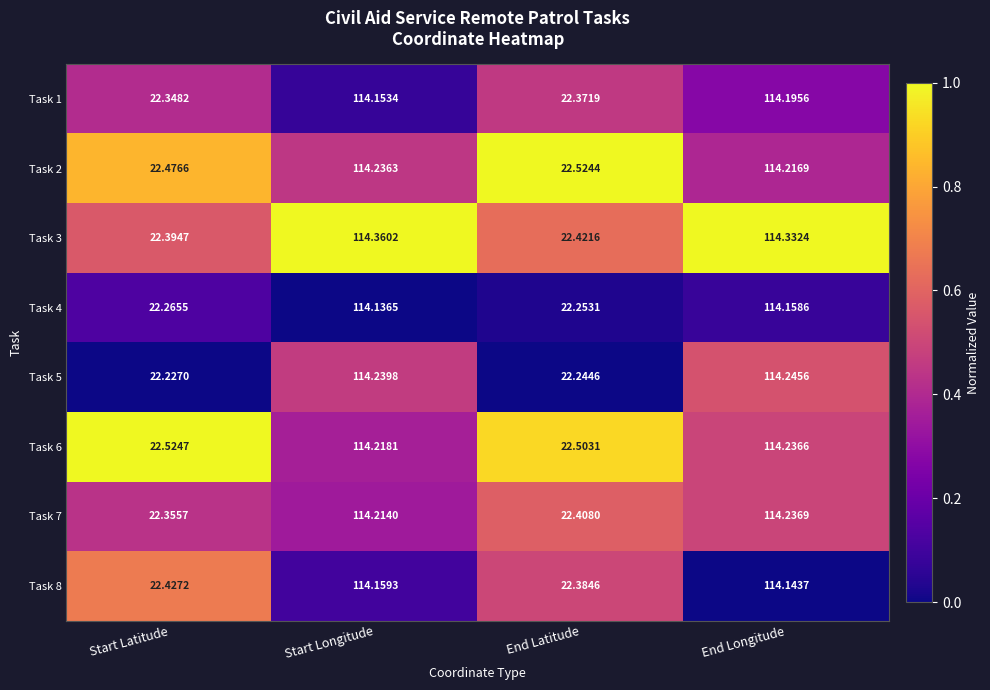

Which label corresponds to the largest value in the chart?

Start Longitude